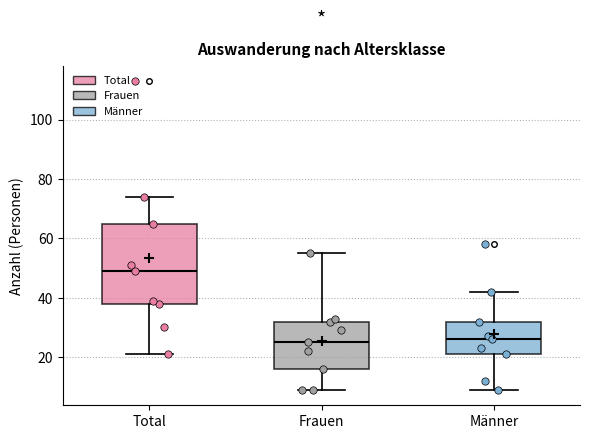

Reading left to right, transcribe this box plot: for each box, give where its median line is, the range the box spans, and where its two whiskers end, as read against the y-axis. The values are not printed on the chart, so give them approximately, as read against the axis.

Total: median 50, box 38 to 66, whiskers 22 to 74
Frauen: median 26, box 16 to 32, whiskers 10 to 56
Männer: median 26, box 22 to 32, whiskers 10 to 42